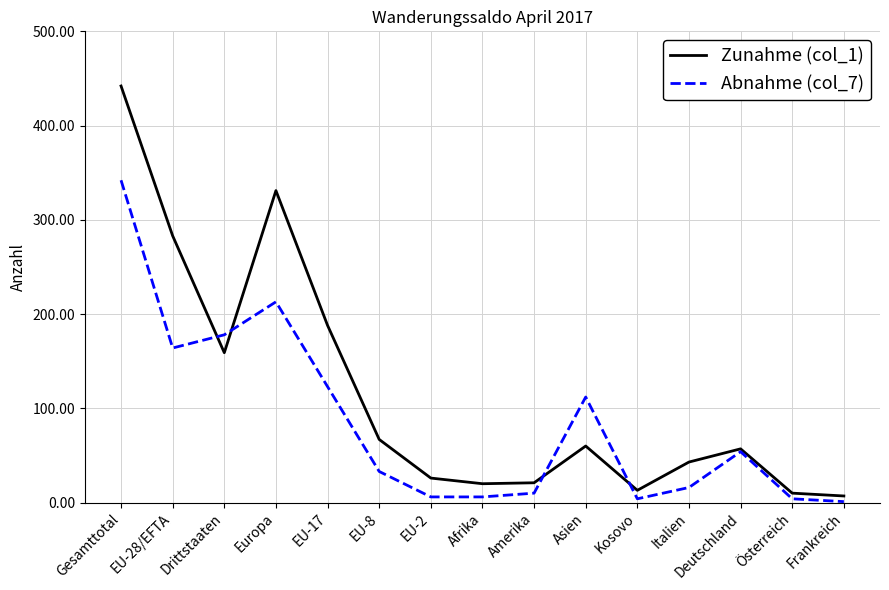

Is the value of Abnahme (col_7) at Drittstaaten greater than the value of Zunahme (col_1) at Amerika?

Yes